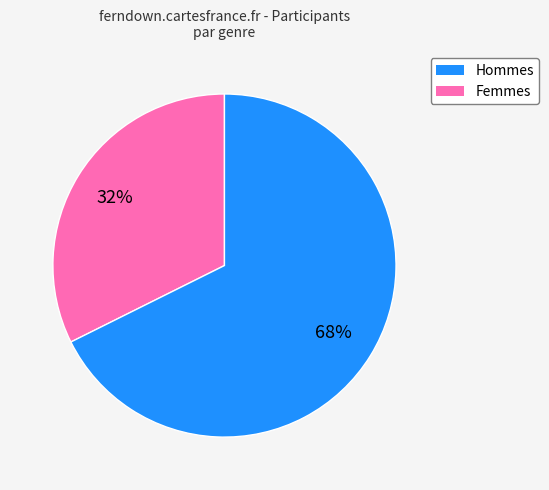

To the nearest percent, what is the average slice percentage?

50%